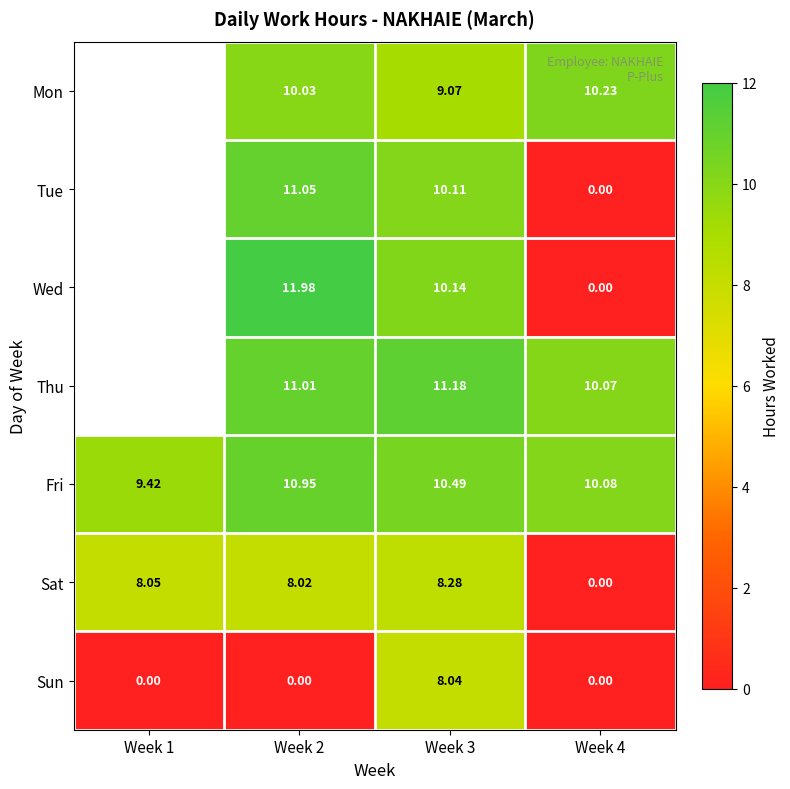

How many distinct data groups are displayed?

7